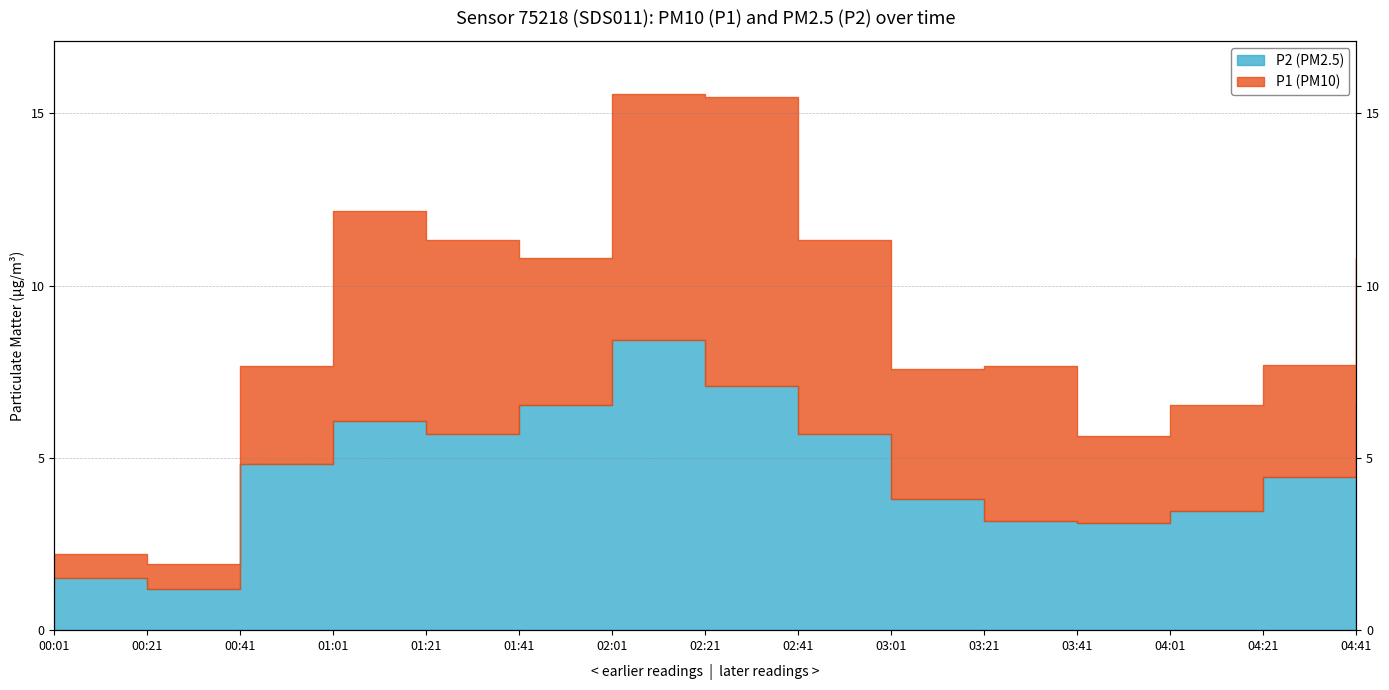

True or false: P2 and P1 intersect in this chart.

False